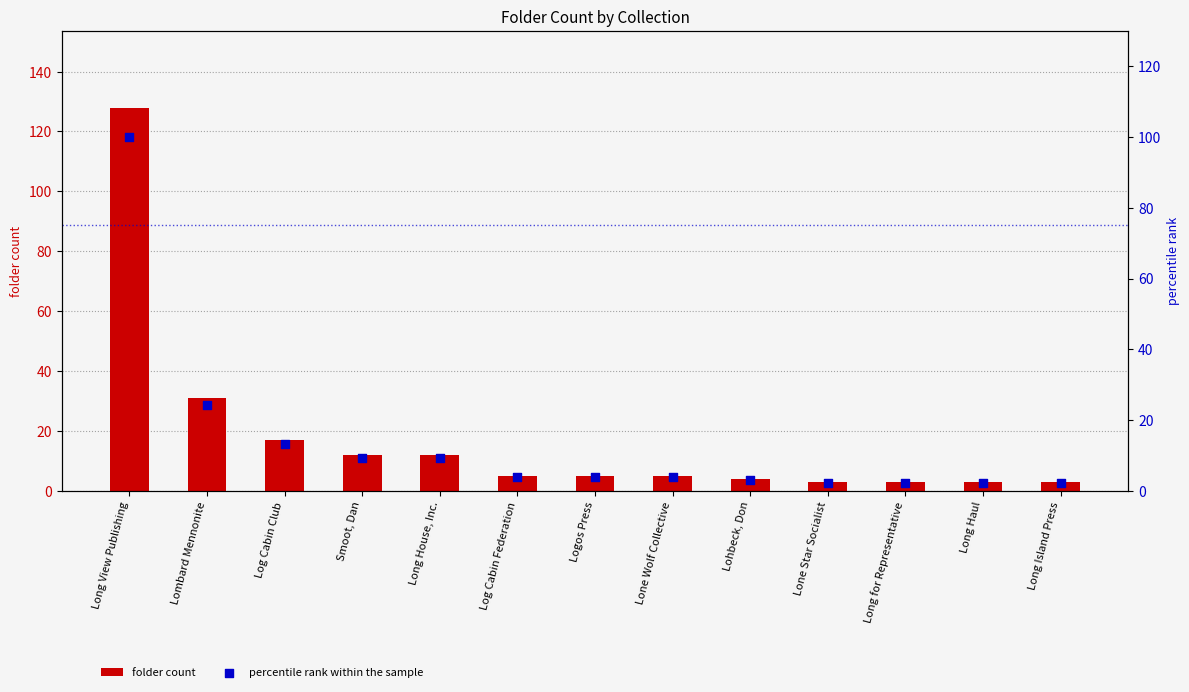

What are all the series names shown in the legend?

folder count, percentile rank within the sample